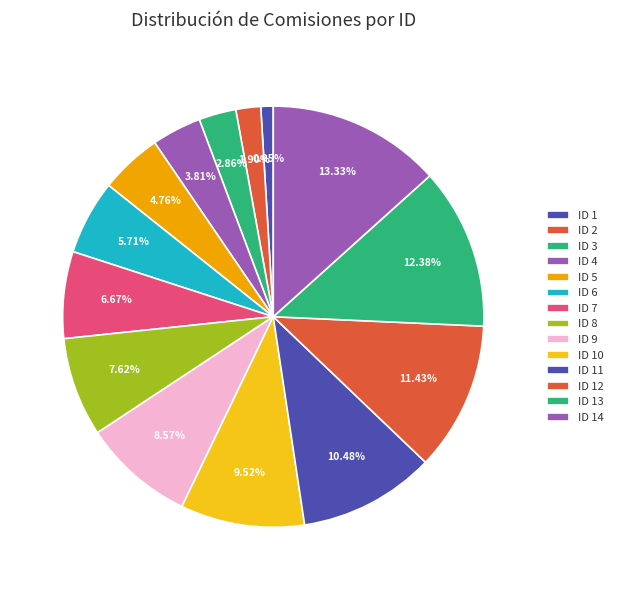

Approximately how many times larger is the value at ID 9 compared to ID 8?

1.1